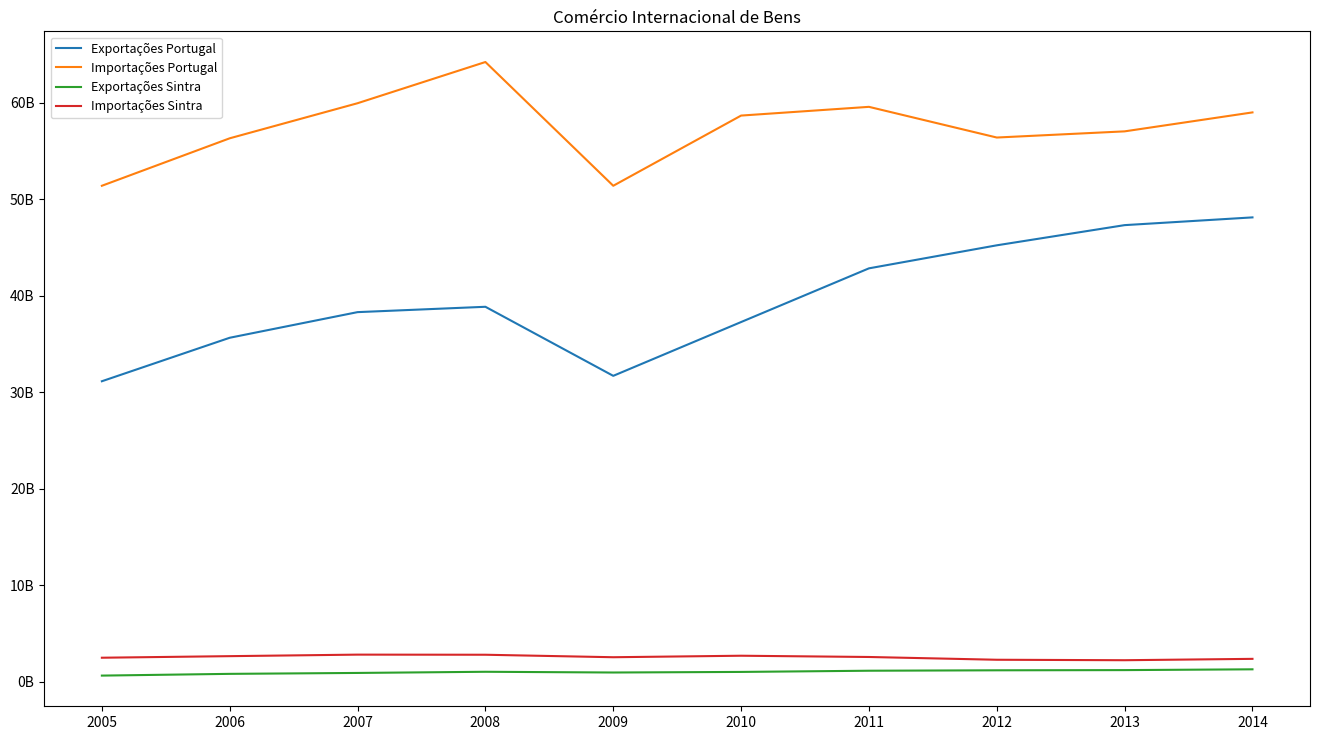

Does the chart display data point markers on the line(s)?

No